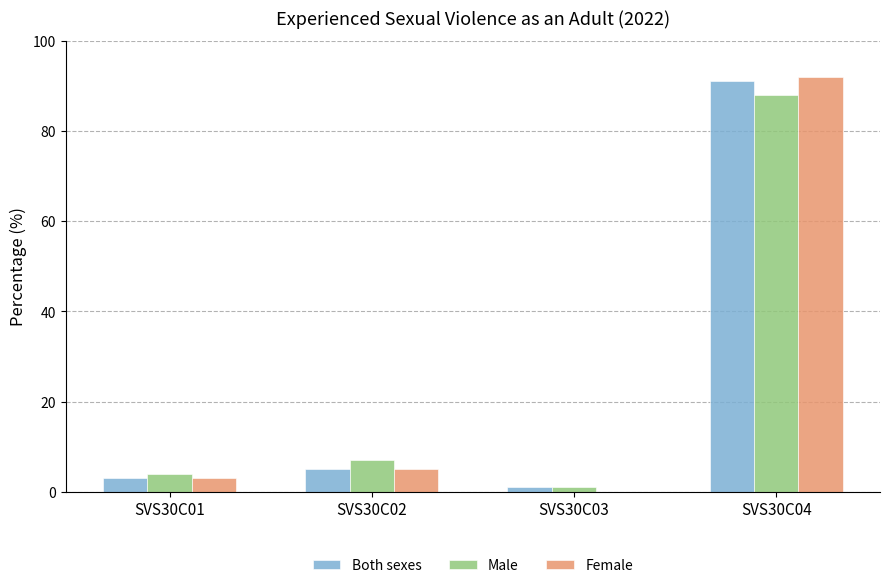

How many groups of bars are there?

4